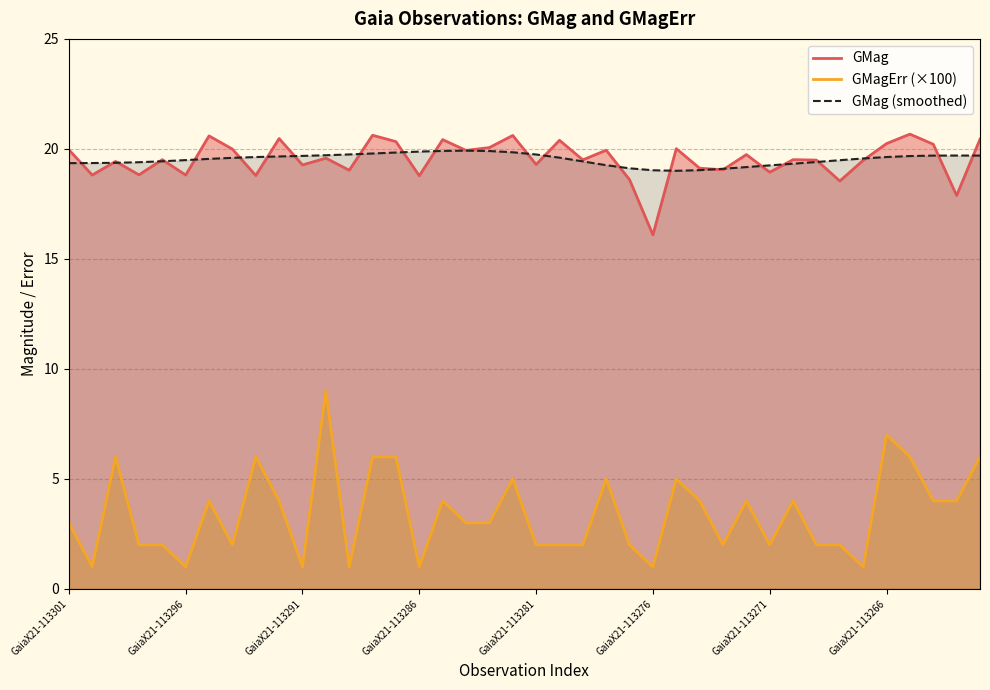

What is the highest value of the GMag series?

20.7